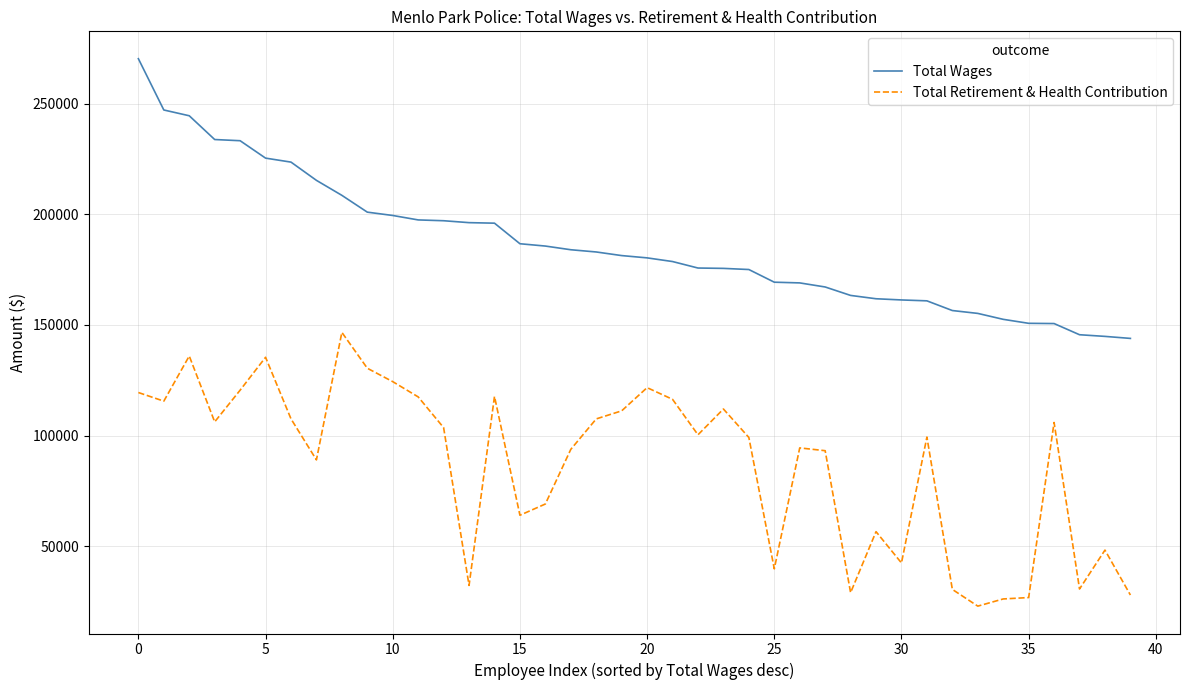

How many lines are shown in the chart?

2